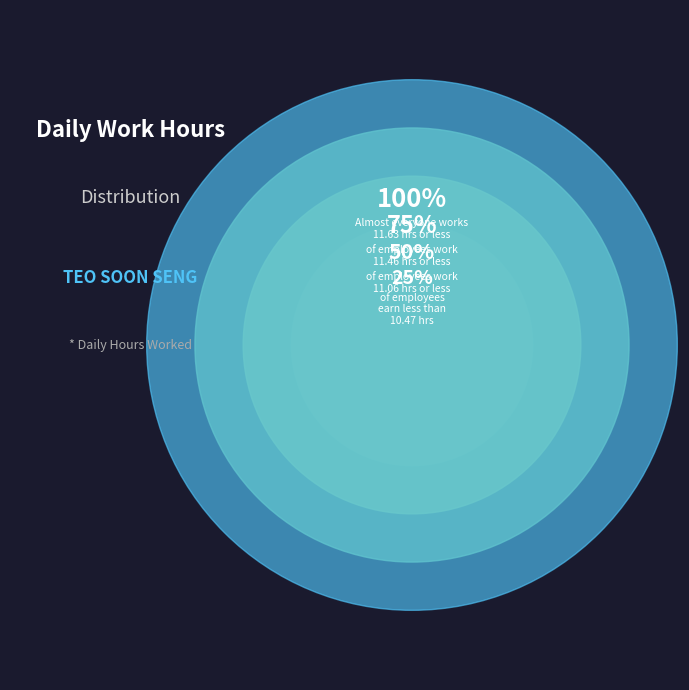

Does 2-Wed account for over 50% of the chart?

No